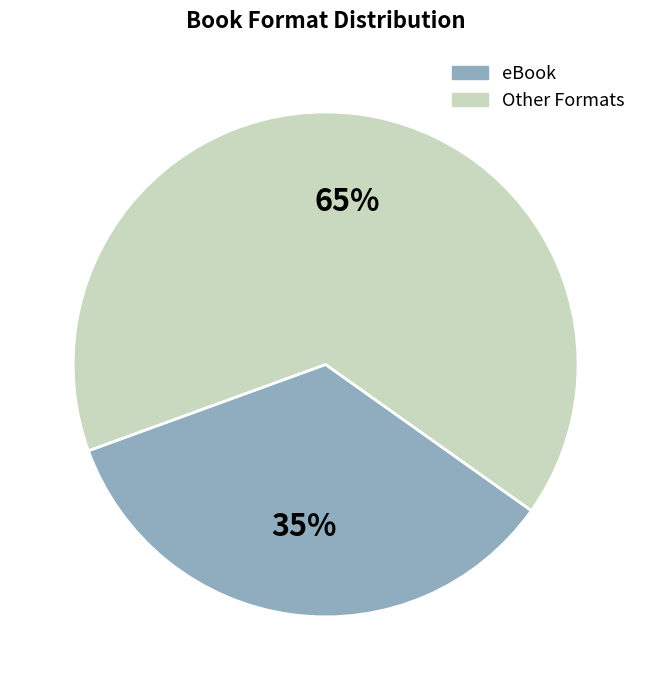

Rank the categories by value from lowest to highest.

eBook, Other Formats